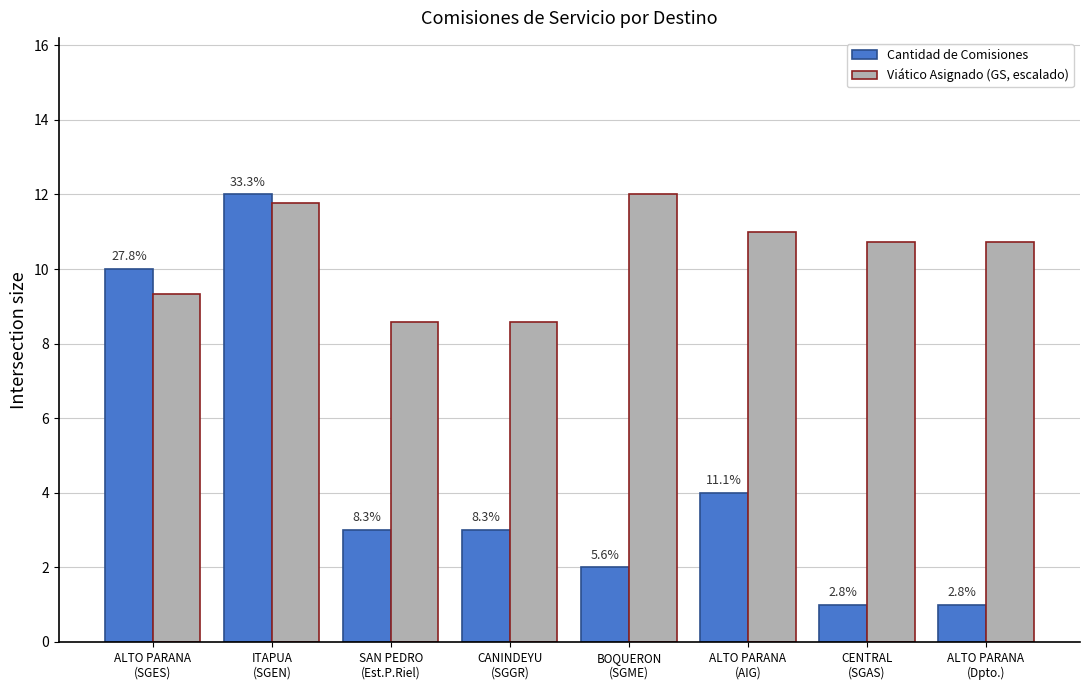

Reading right to left, what are all the values shown in this chart?

Cantidad de Comisiones: 1.0	1.0	4.0	2.0	3.0	3.0	12.0	10.0
Viático Asignado (GS, escalado): 10.7	10.7	11.0	12.0	8.6	8.6	11.8	9.3